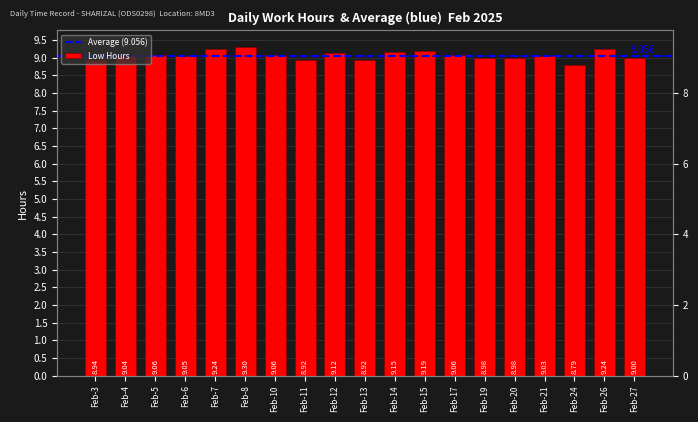

True or false: the data shows 11.9 at Feb-11.

False